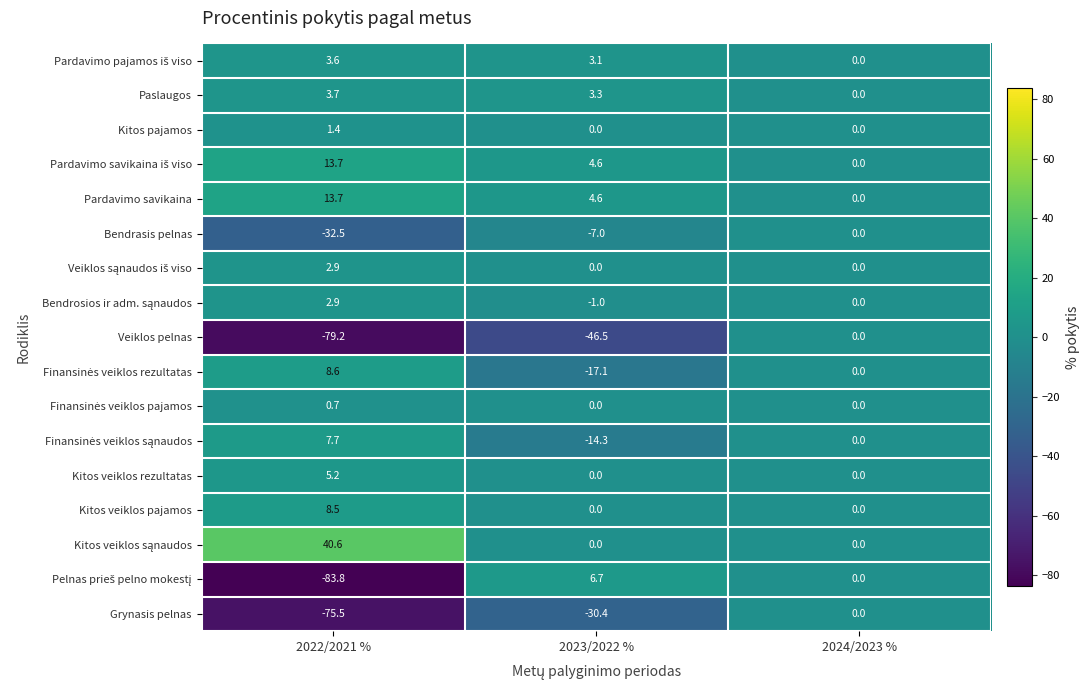

Read the Grynasis pelnas value at 2023/2022 %.

-30.4